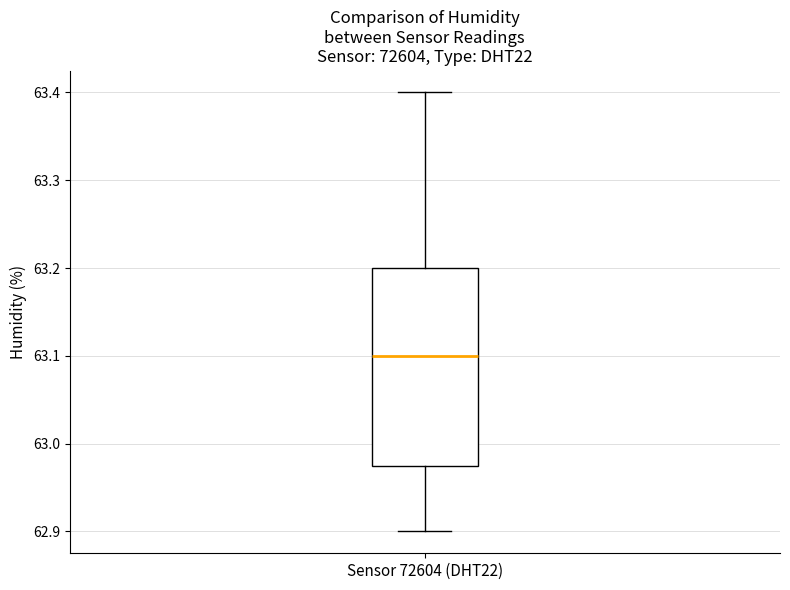

Where is the upper edge of the box for Sensor 72604 (DHT22) on the y-axis? The values are not printed on the chart, so give them approximately, as read against the axis.

63.20